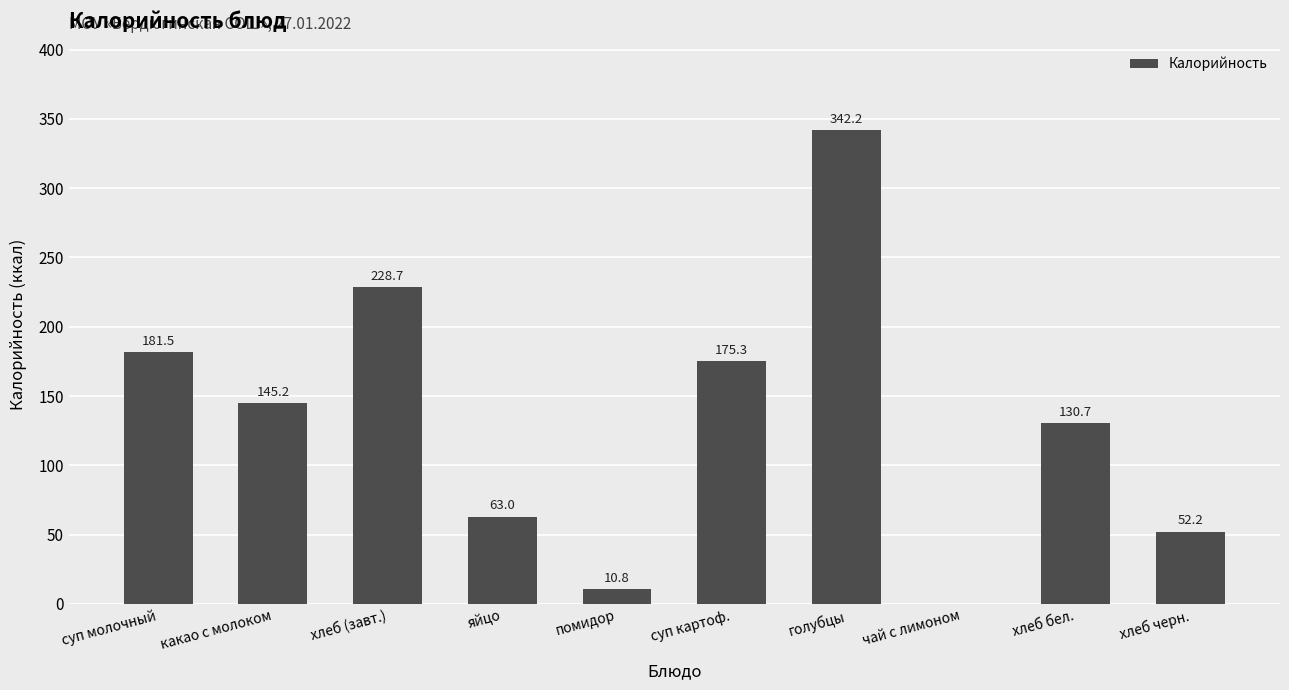

The value at хлеб бел. is 84.8. True or false?

False